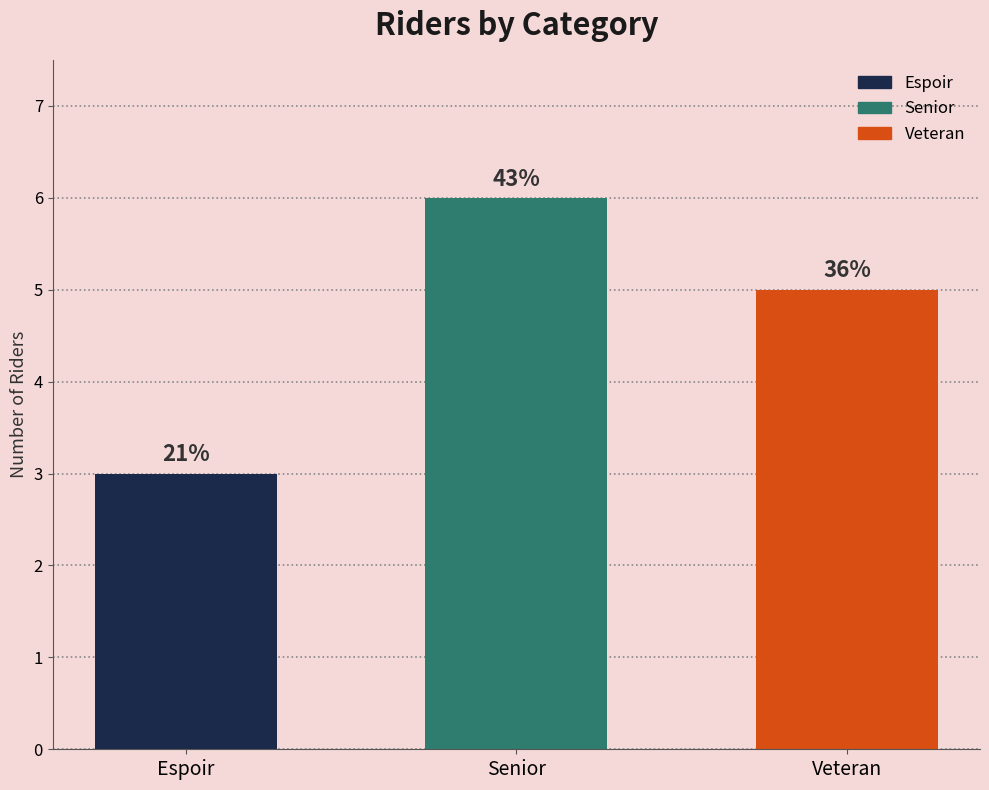

How many bars are there in total?

3